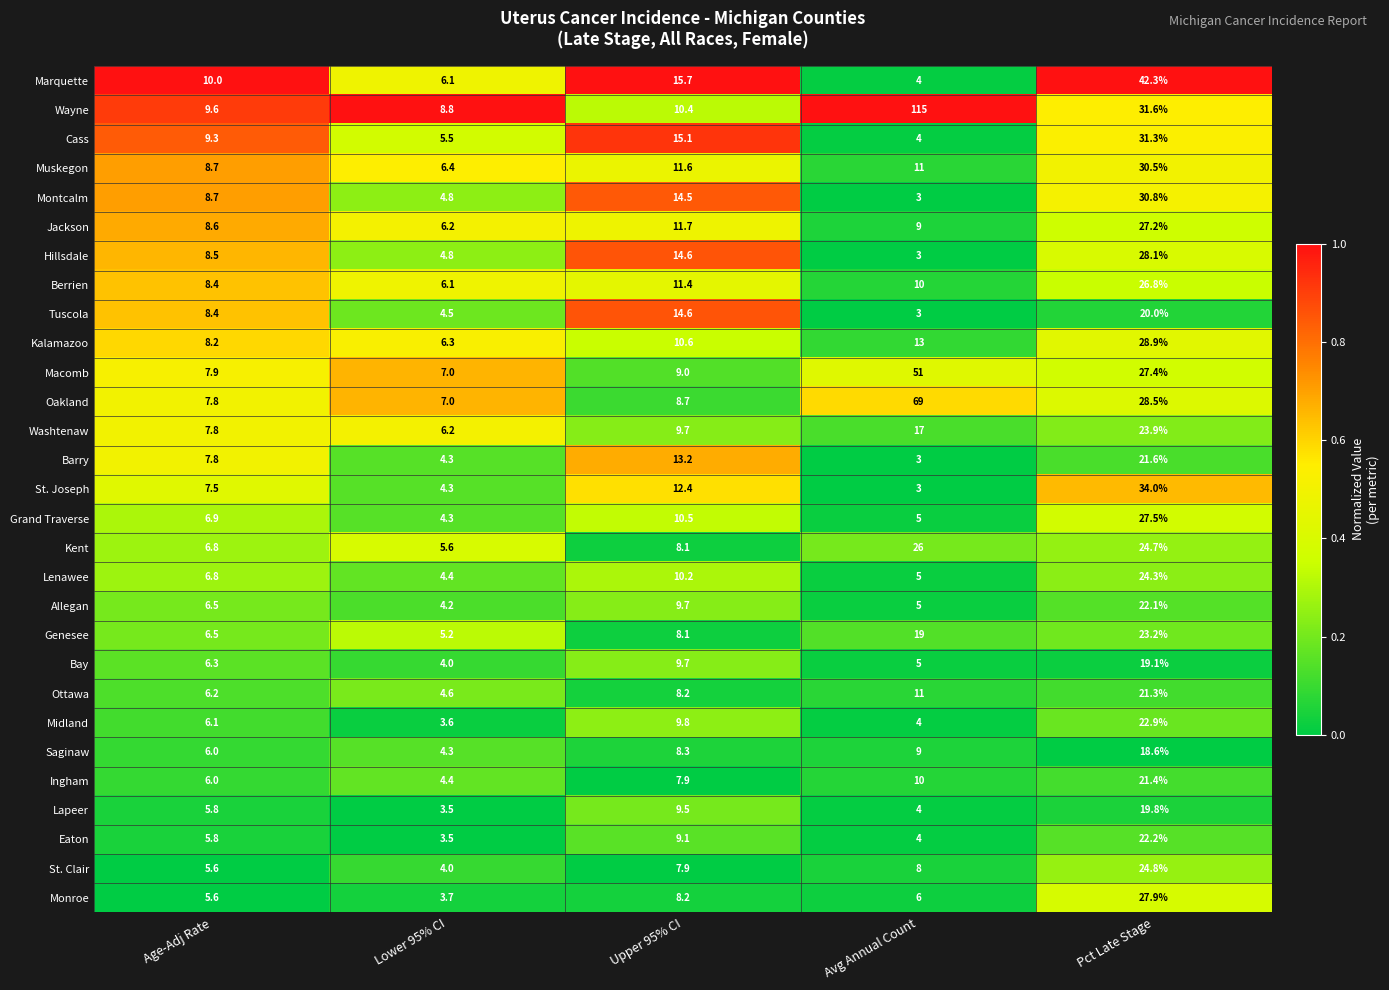

Rank the series by their maximum value, from lowest to highest.

Saginaw, Bay, Lapeer, Tuscola, Ottawa, Ingham, Barry, Allegan, Eaton, Midland, Genesee, Washtenaw, Lenawee, St. Clair, Kent, Berrien, Jackson, Grand Traverse, Monroe, Hillsdale, Kalamazoo, Muskegon, Montcalm, Cass, St. Joseph, Marquette, Macomb, Oakland, Wayne